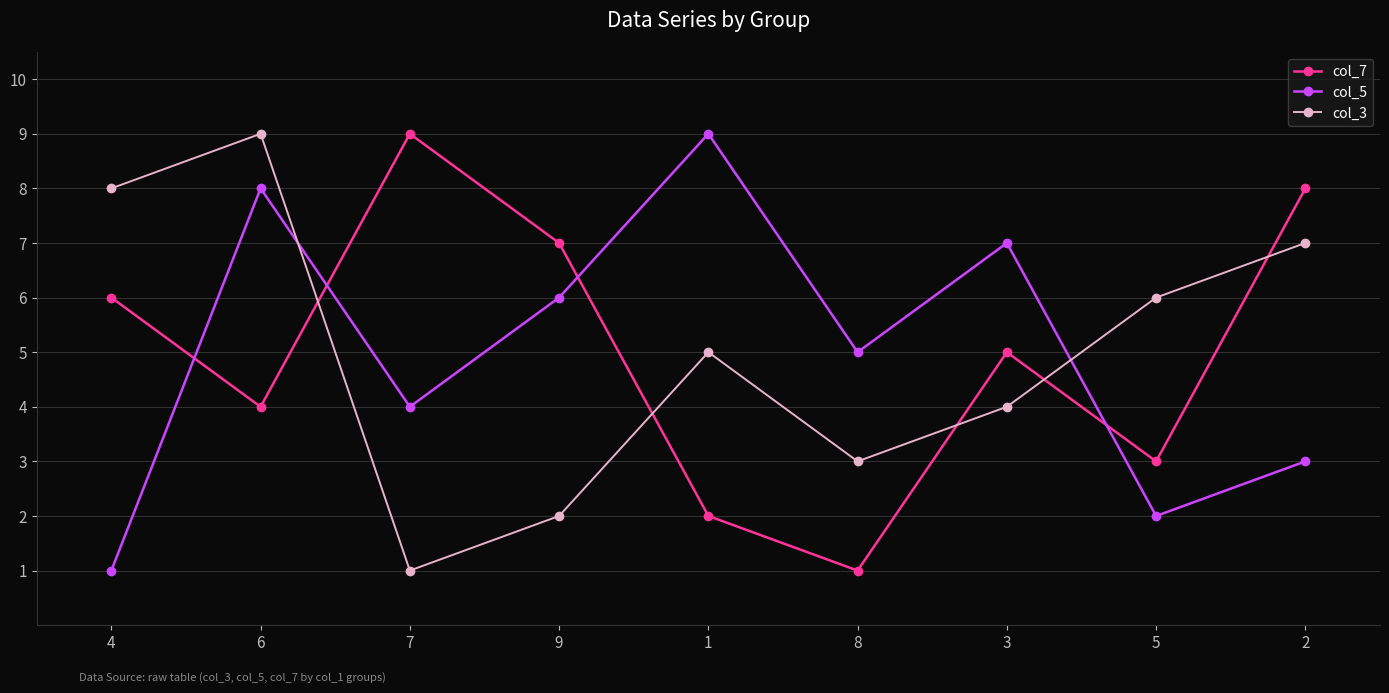

Reading left to right, what are all the values shown in this chart?

col_7: 4=6	6=4	7=9	9=7	1=2	8=1	3=5	5=3	2=8
col_5: 4=1	6=8	7=4	9=6	1=9	8=5	3=7	5=2	2=3
col_3: 4=8	6=9	7=1	9=2	1=5	8=3	3=4	5=6	2=7